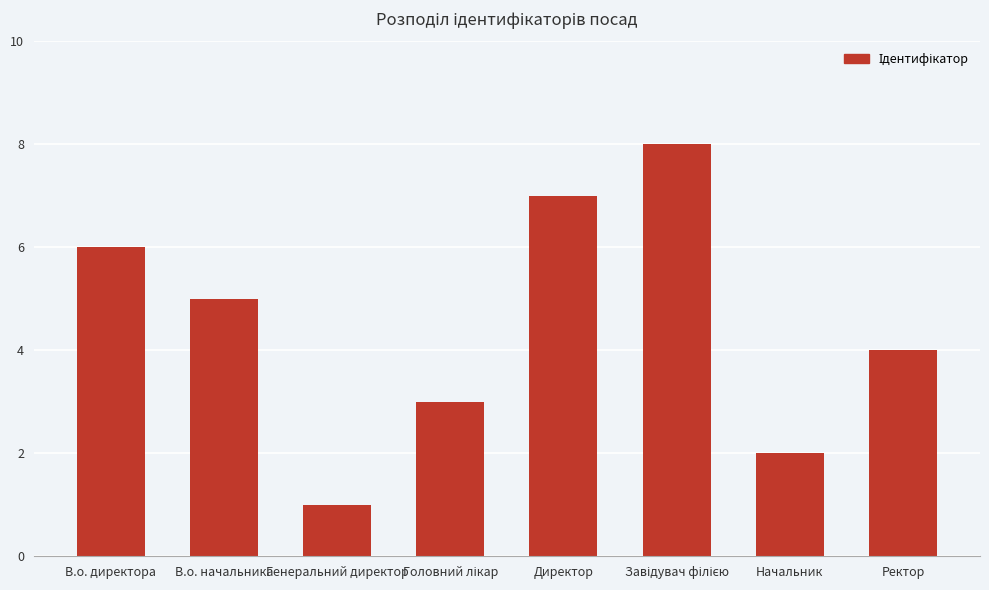

What is the change in value from Директор to Ректор?

-3